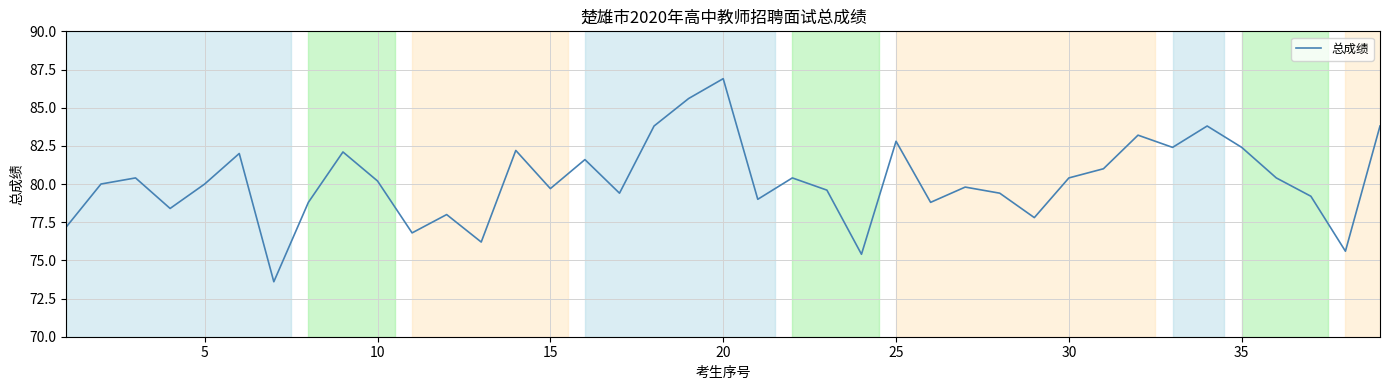

What is the difference between the maximum and minimum values?

13.3